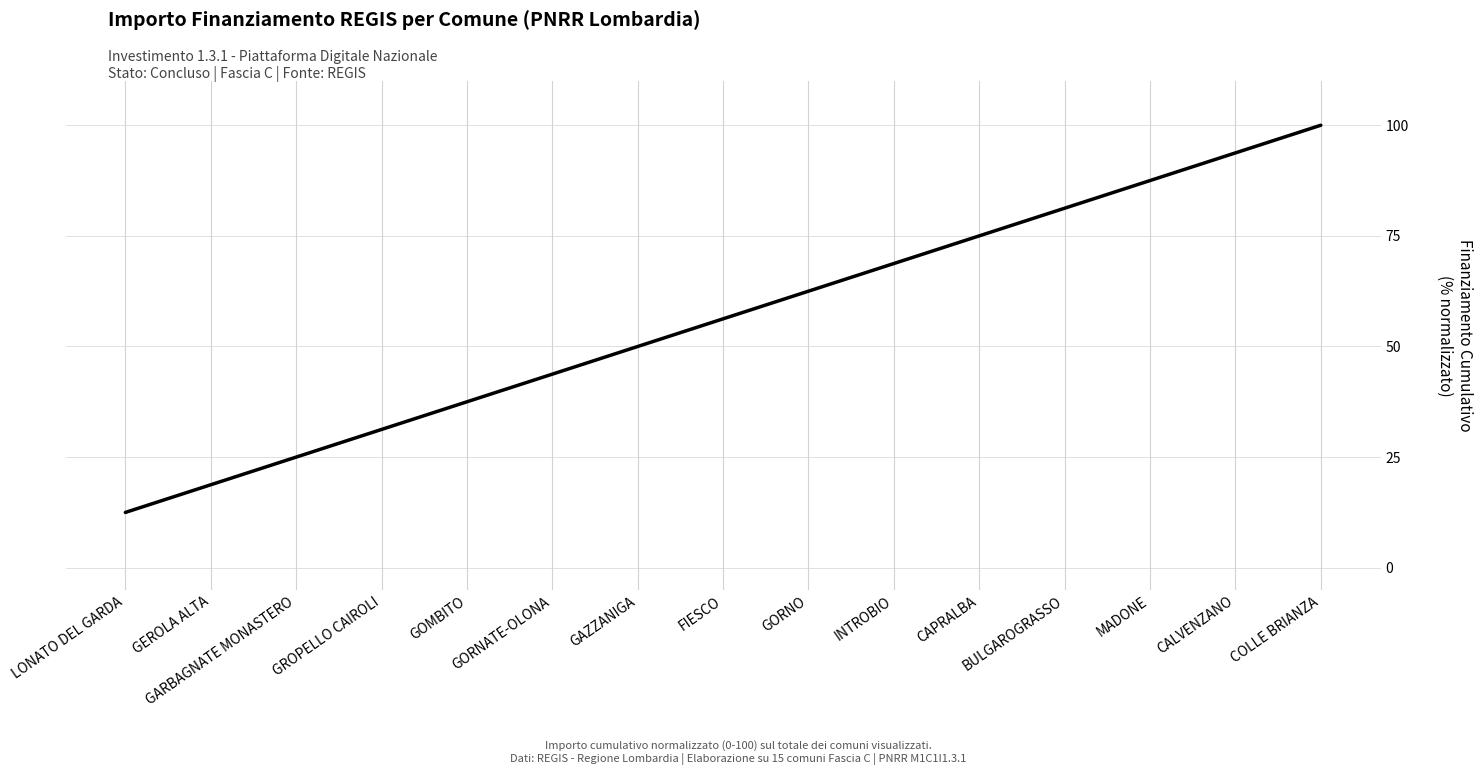

How many lines are shown in the chart?

1